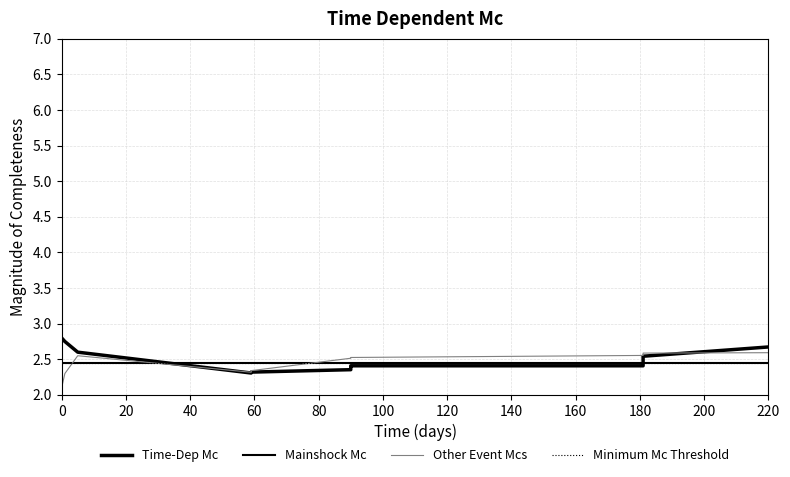

What value does the Time-Dep Mc series have at 60?

2.3